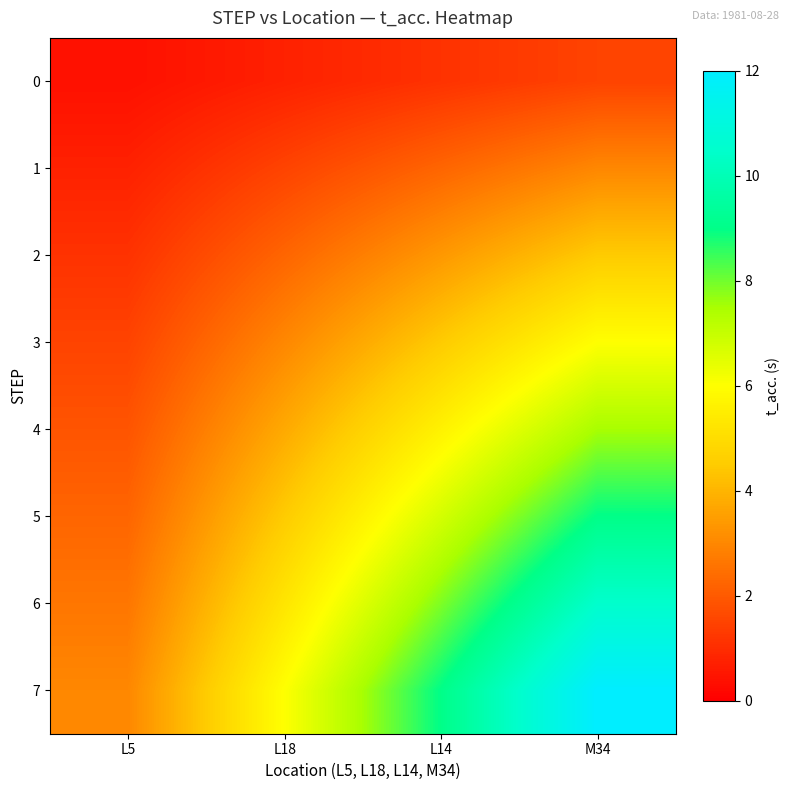

Between L18 and M34, which series saw the biggest shift?

7